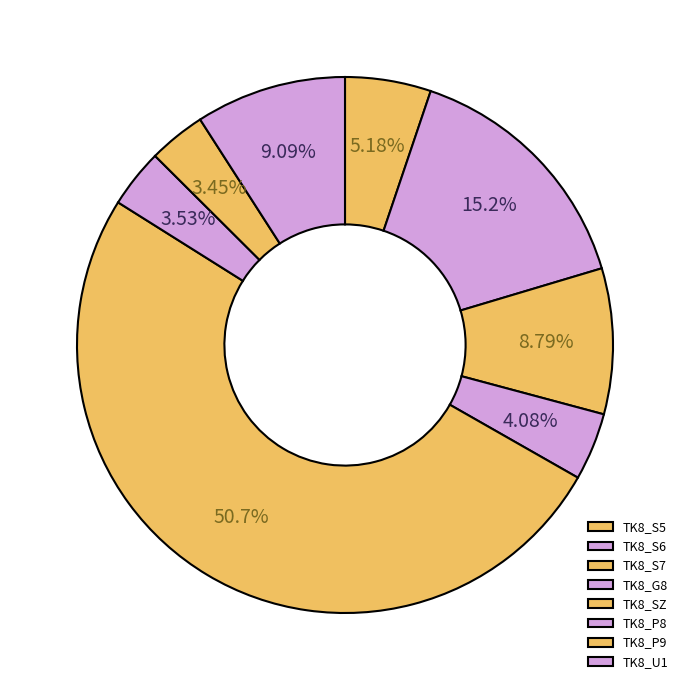

How many segments does this pie chart have?

8